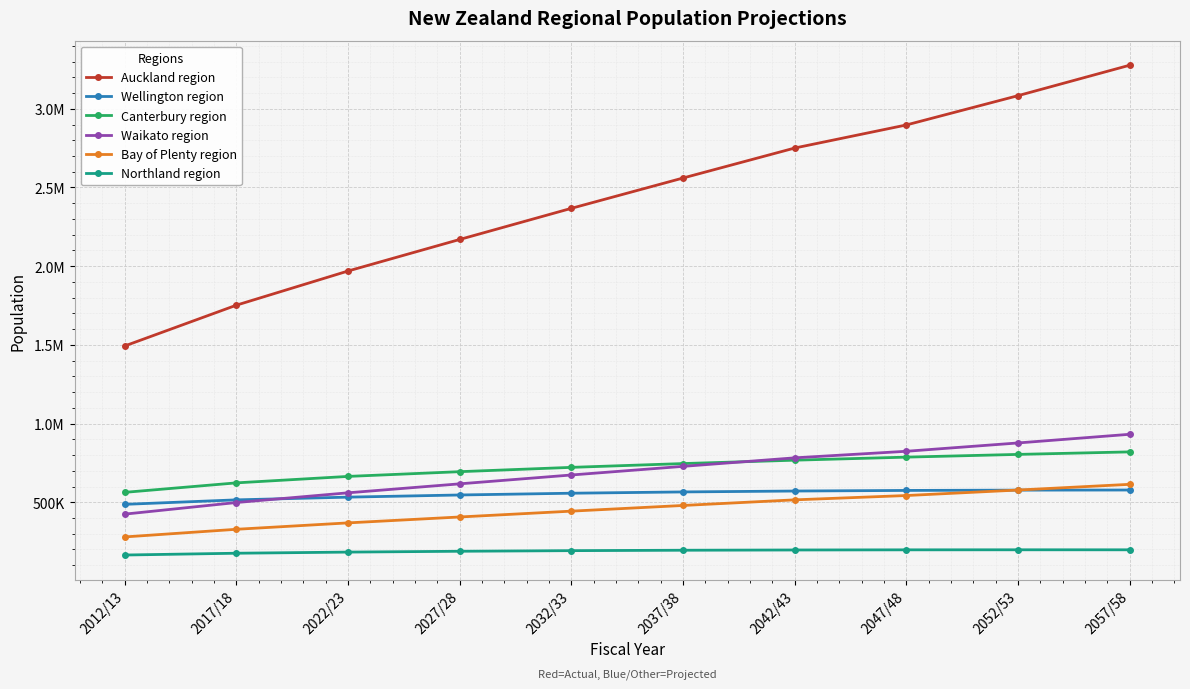

What is the difference between the second highest and second lowest values in the Northland region series?

21718